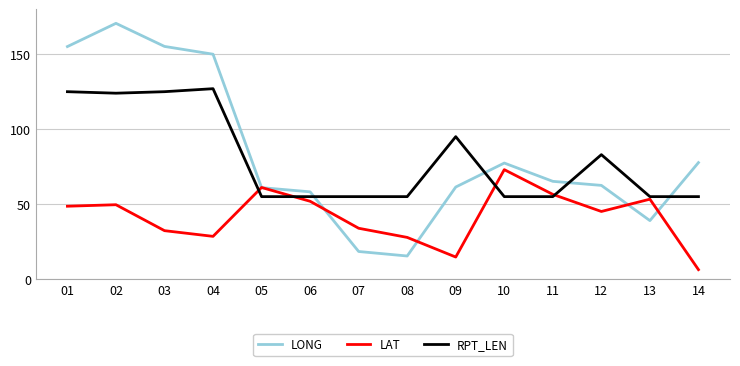

List the series in order of their peak value, lowest first.

LAT, RPT_LEN, LONG